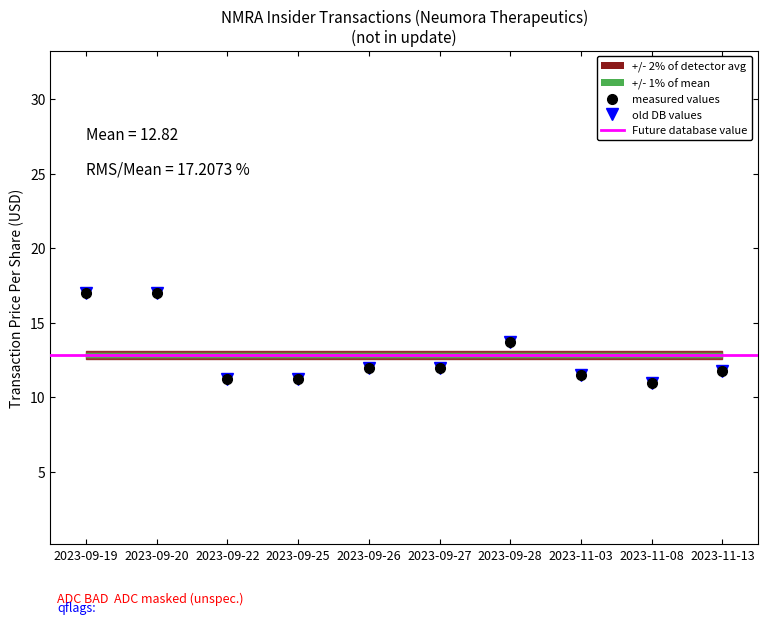

At which category does transactionPricePerShare reach its first local valley?

2023-11-08